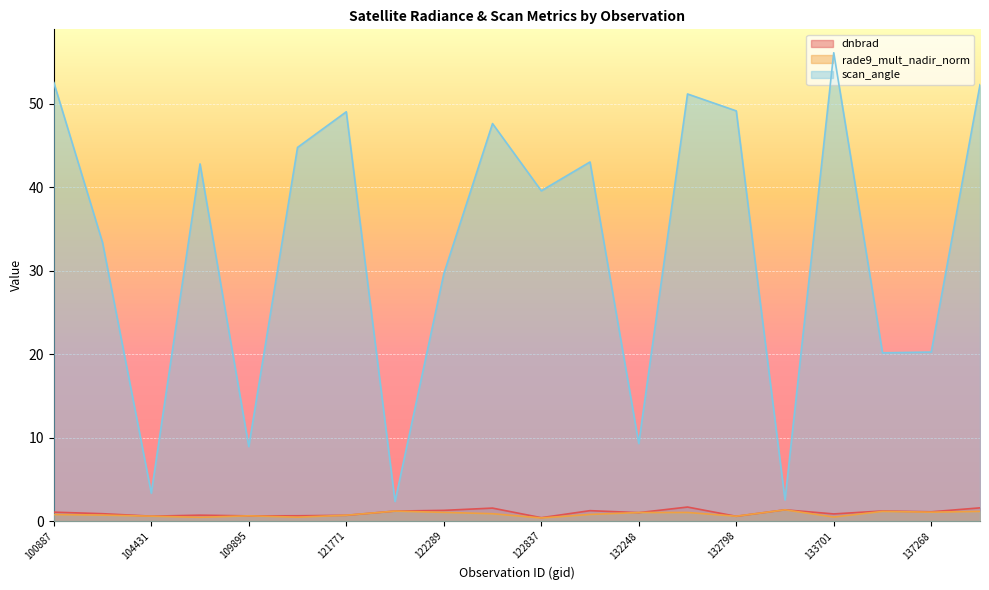

What is the difference between the maximum and minimum values in the dnbrad series?

1.3